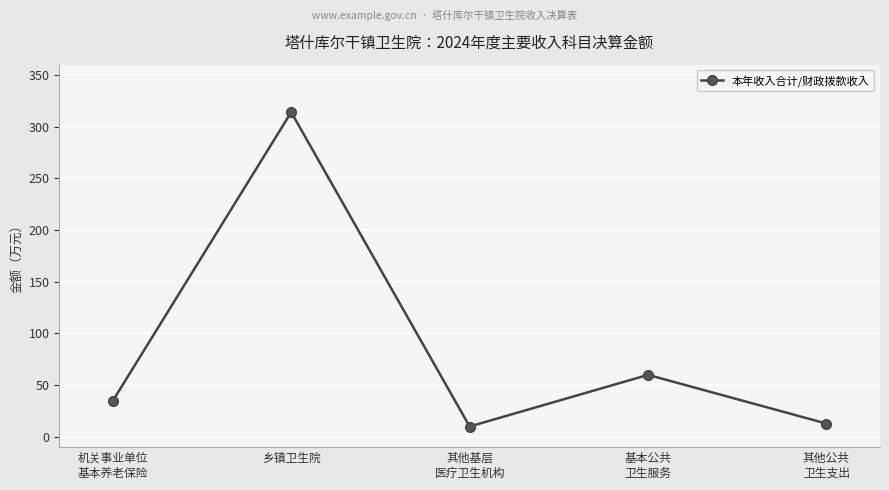

Where is the data nearest to the value 161?

基本公共
卫生服务